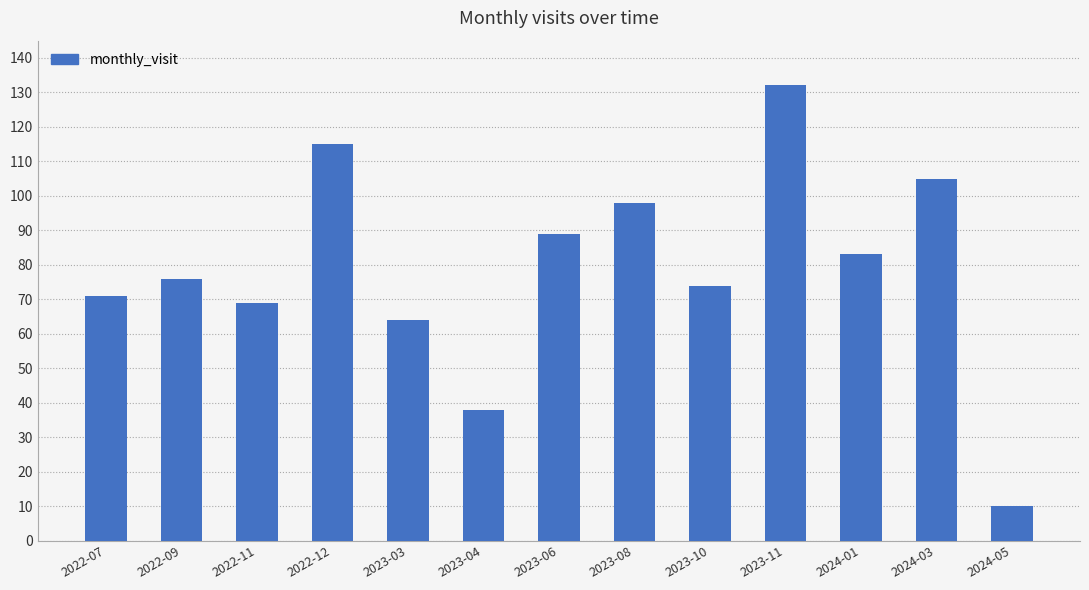

Rank the categories by value from highest to lowest.

2023-11, 2022-12, 2024-03, 2023-08, 2023-06, 2024-01, 2022-09, 2023-10, 2022-07, 2022-11, 2023-03, 2023-04, 2024-05